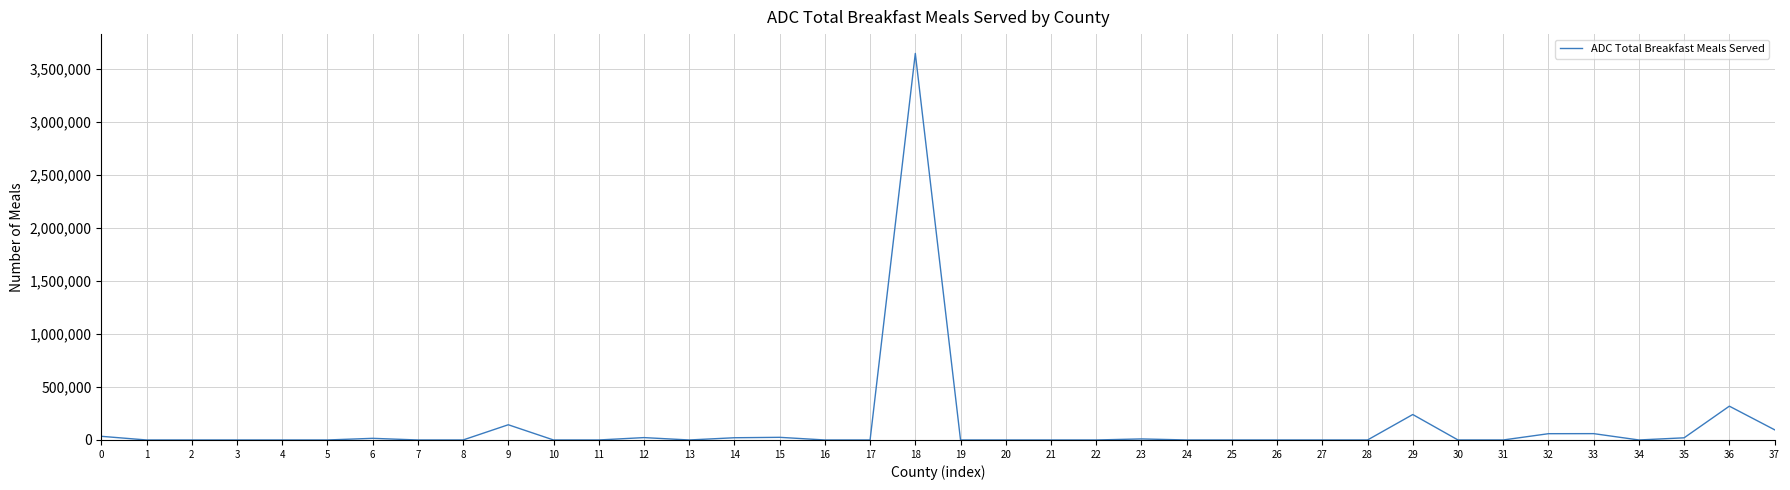

What is the sum of the values at 2 and 6?

15471